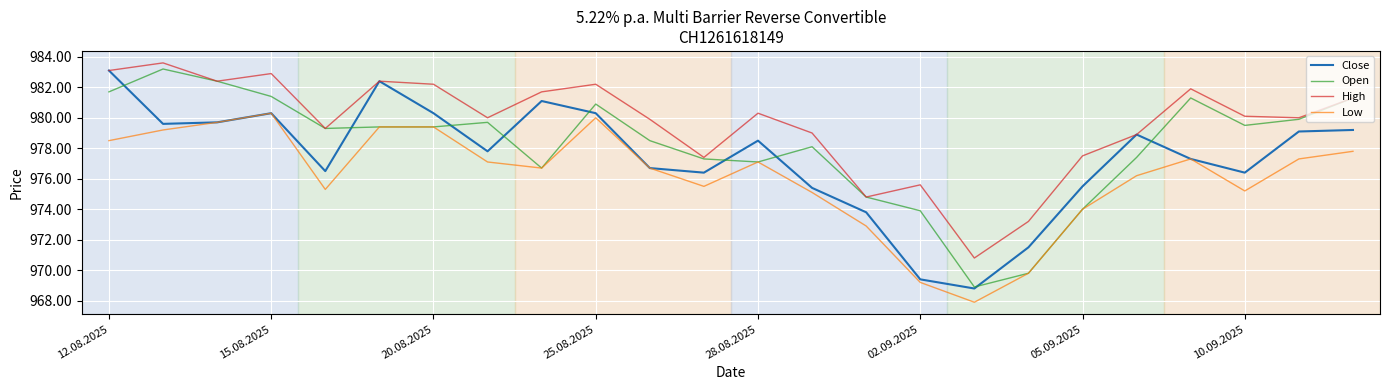

What is the average value of the Open series?

97816